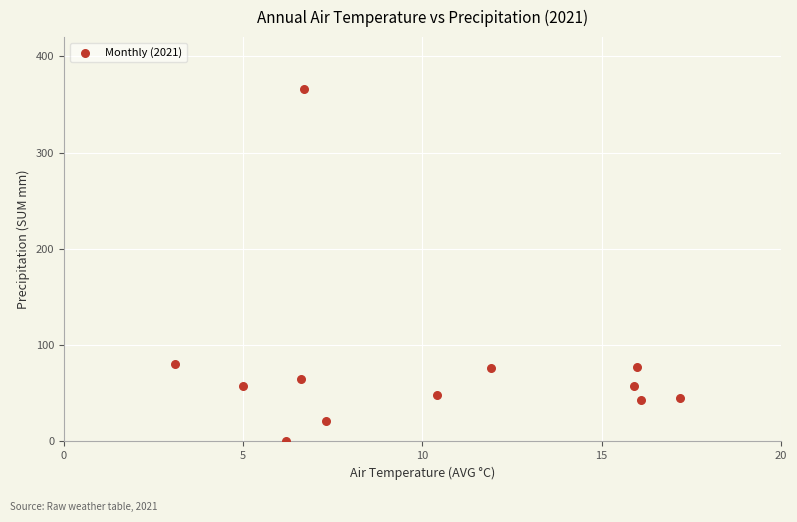

What is the average X value?

10.2